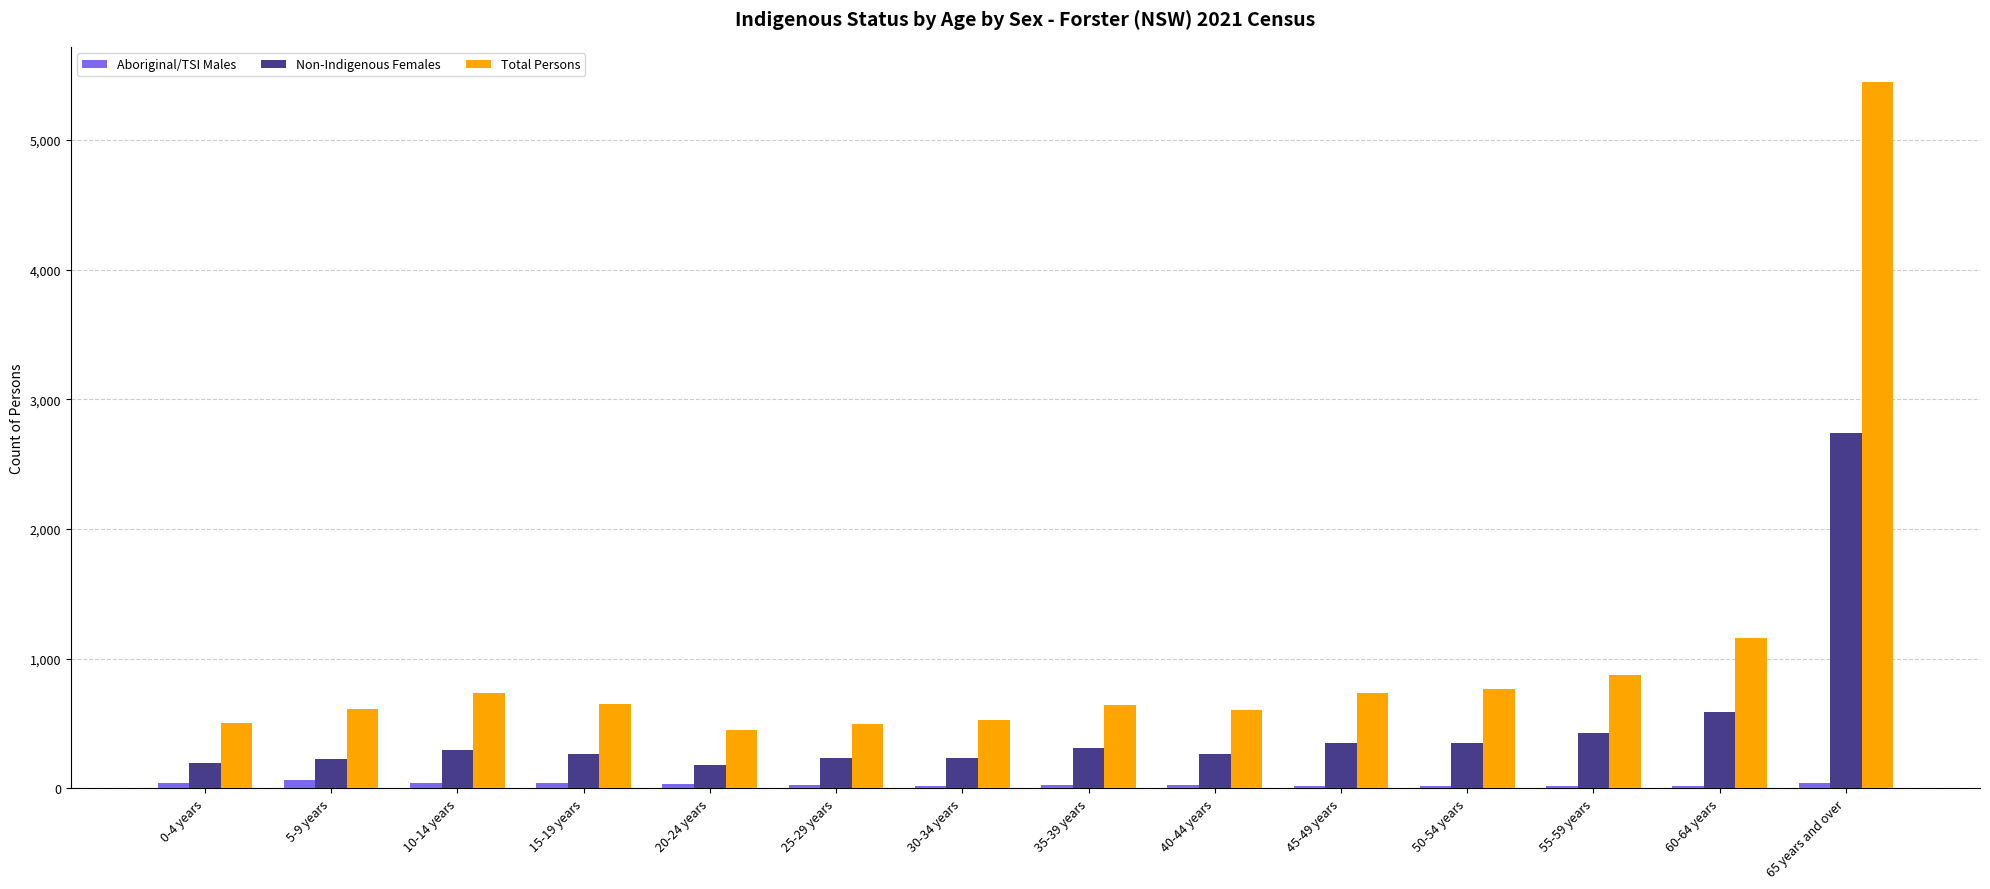

What is the difference between the Total Persons values at 30-34 years and 25-29 years?

29